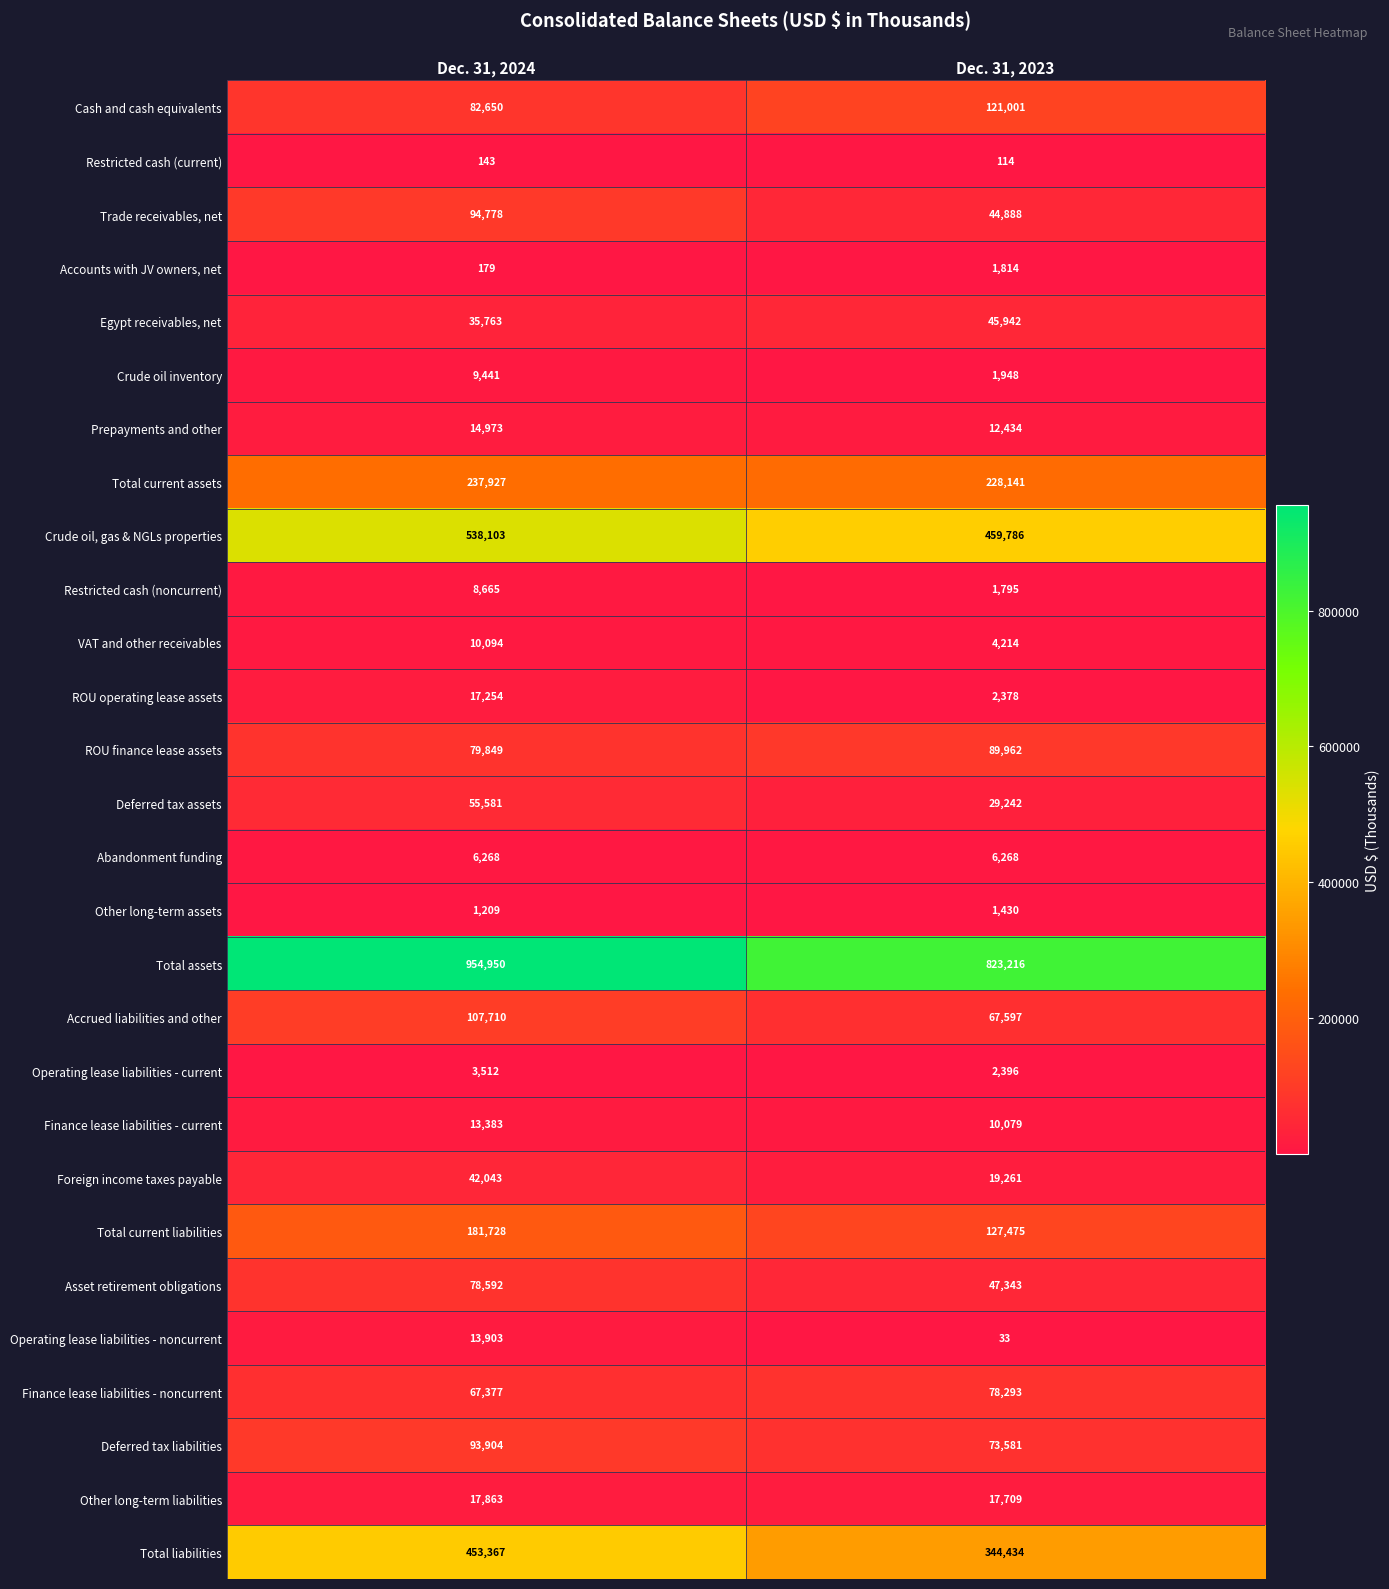

List the series in order of their peak value, highest first.

Total assets, Crude oil, gas & NGLs properties, Total liabilities, Total current assets, Total current liabilities, Cash and cash equivalents, Accrued liabilities and other, Trade receivables, net, Deferred tax liabilities, ROU finance lease assets, Asset retirement obligations, Finance lease liabilities - noncurrent, Deferred tax assets, Egypt receivables, net, Foreign income taxes payable, Other long-term liabilities, ROU operating lease assets, Prepayments and other, Operating lease liabilities - noncurrent, Finance lease liabilities - current, VAT and other receivables, Crude oil inventory, Restricted cash (noncurrent), Abandonment funding, Operating lease liabilities - current, Accounts with JV owners, net, Other long-term assets, Restricted cash (current)